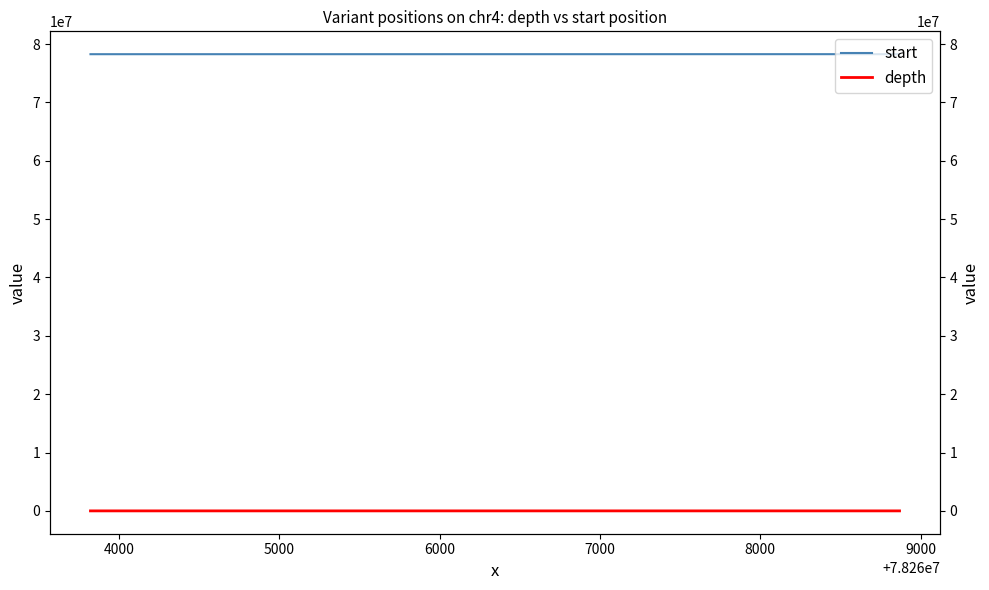

What is the value of the start point at the 3rd from the left?

78267955